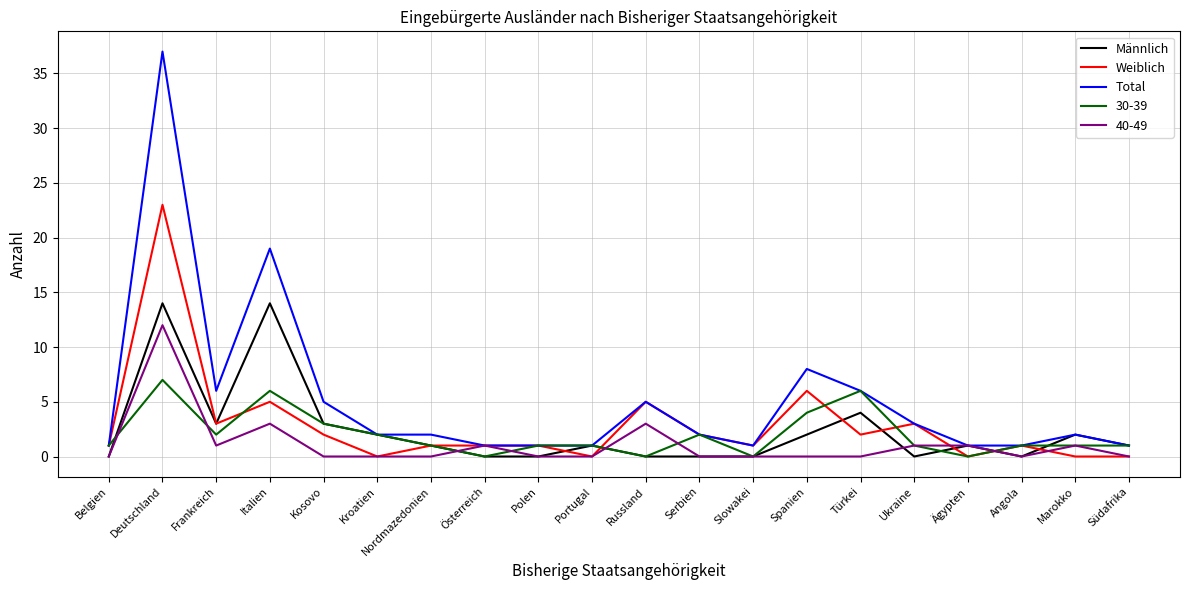

The Weiblich series shows 11 at Südafrika. True or false?

False